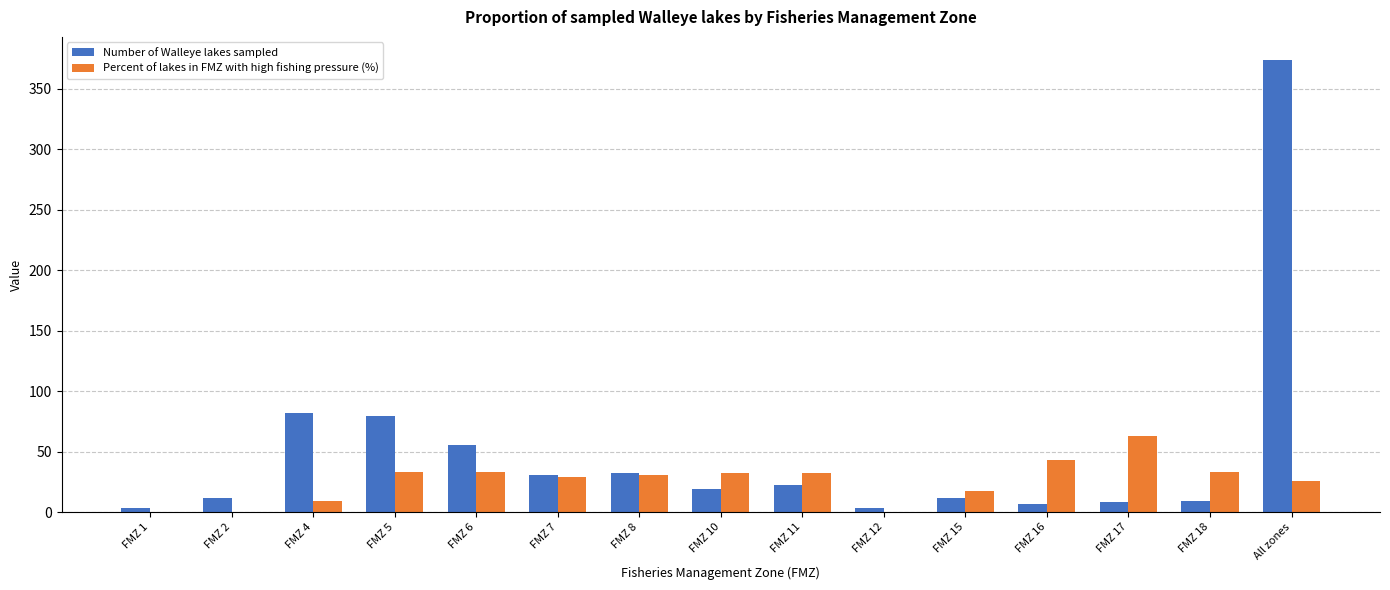

Which series has the largest total across all categories?

Number of Walleye lakes sampled